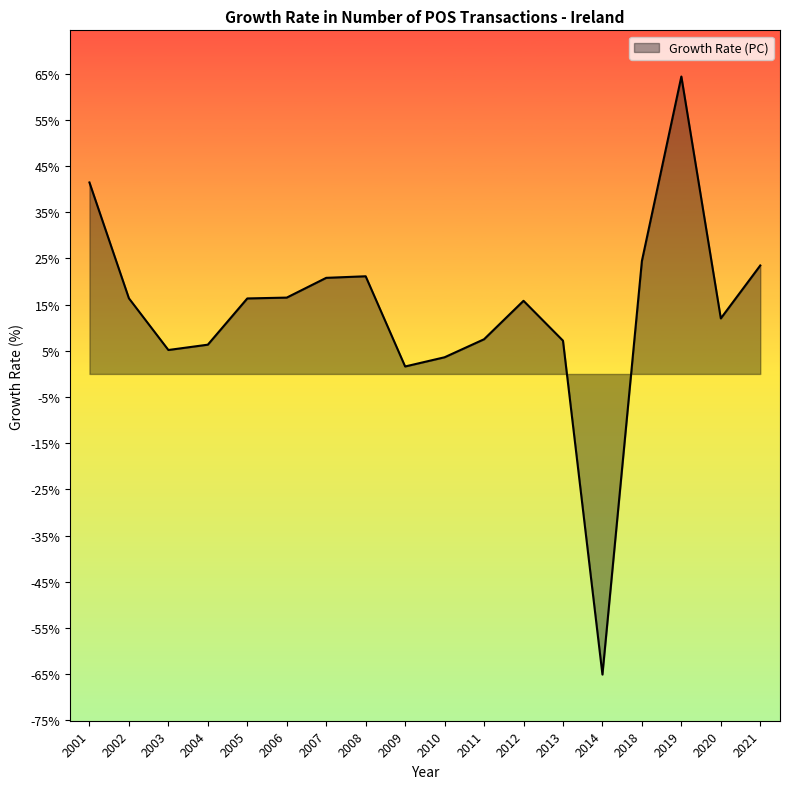

The chart shows a value of 7.2 at 2013. True or false?

True